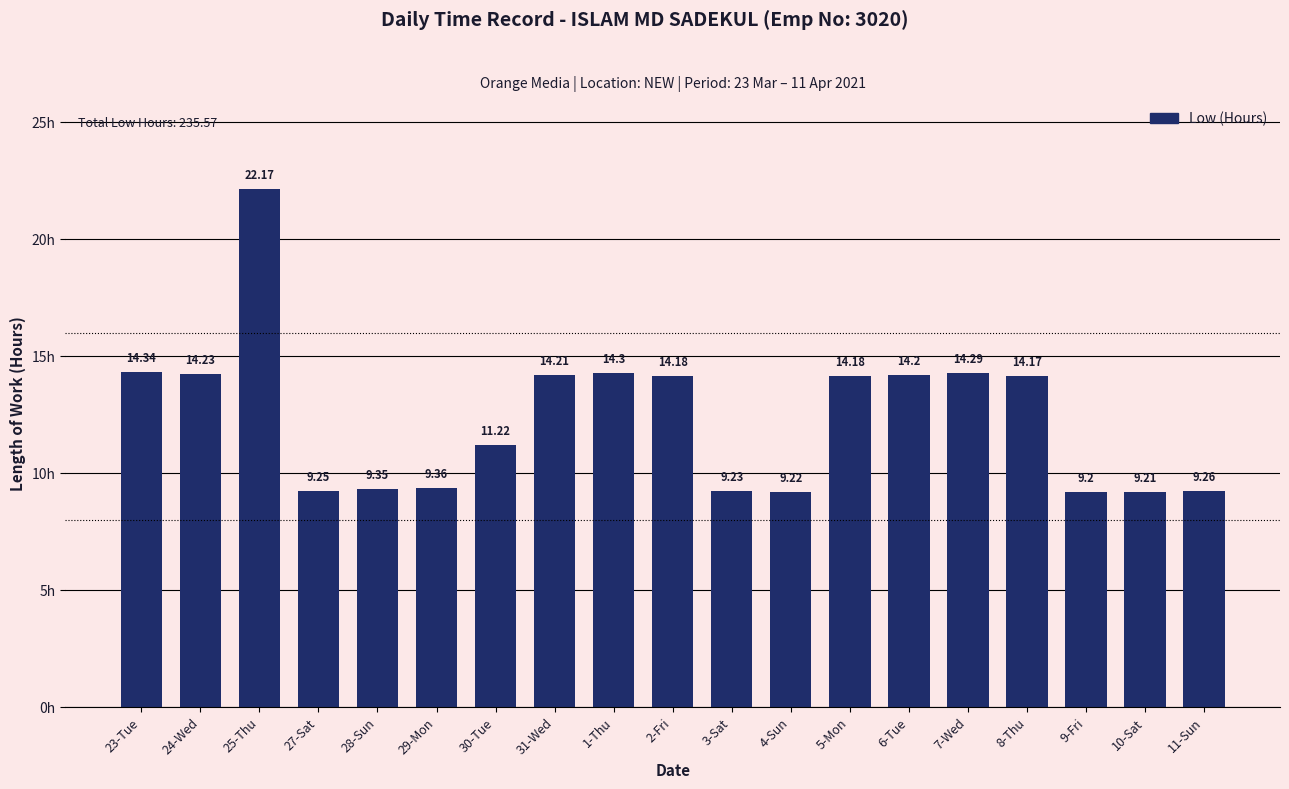

Which has a higher value, 2-Fri or 30-Tue?

2-Fri